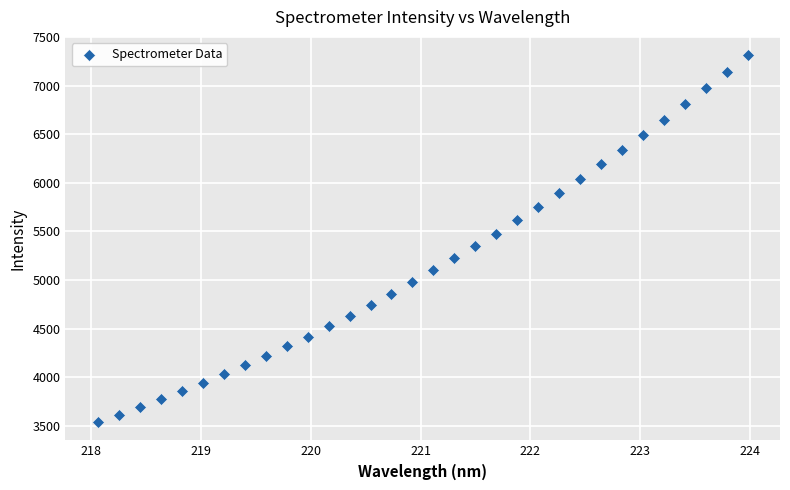

What is the range of Y values (max minus min)?

3777.2